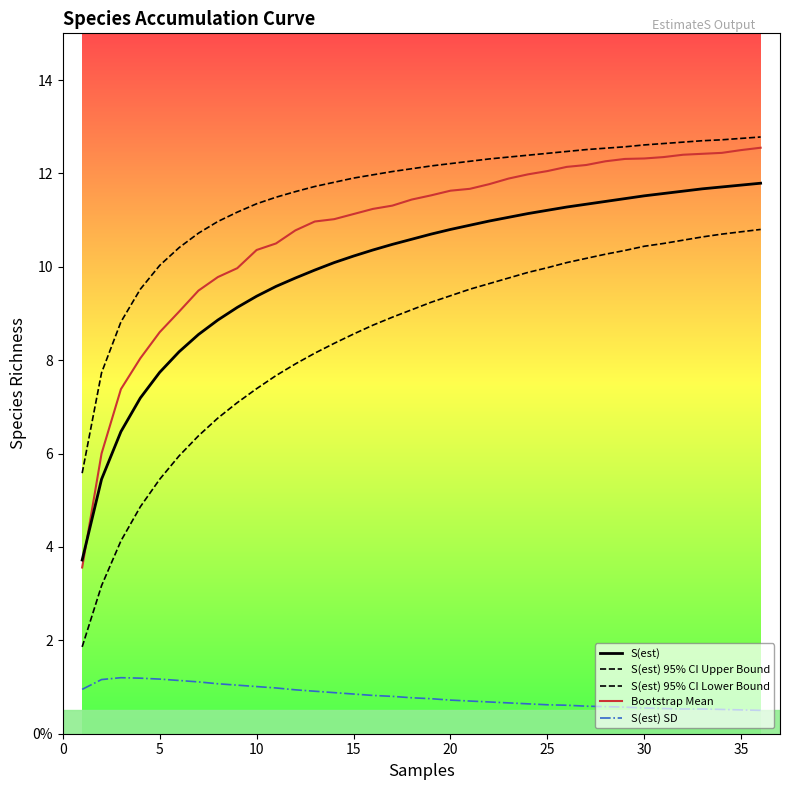

Is this an area chart (filled region under the line)?

No